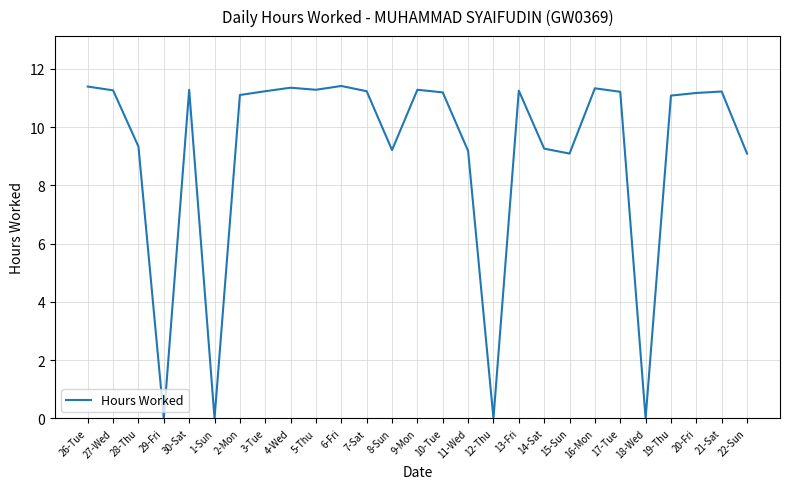

The chart shows a value of 5.8 at 21-Sat. True or false?

False